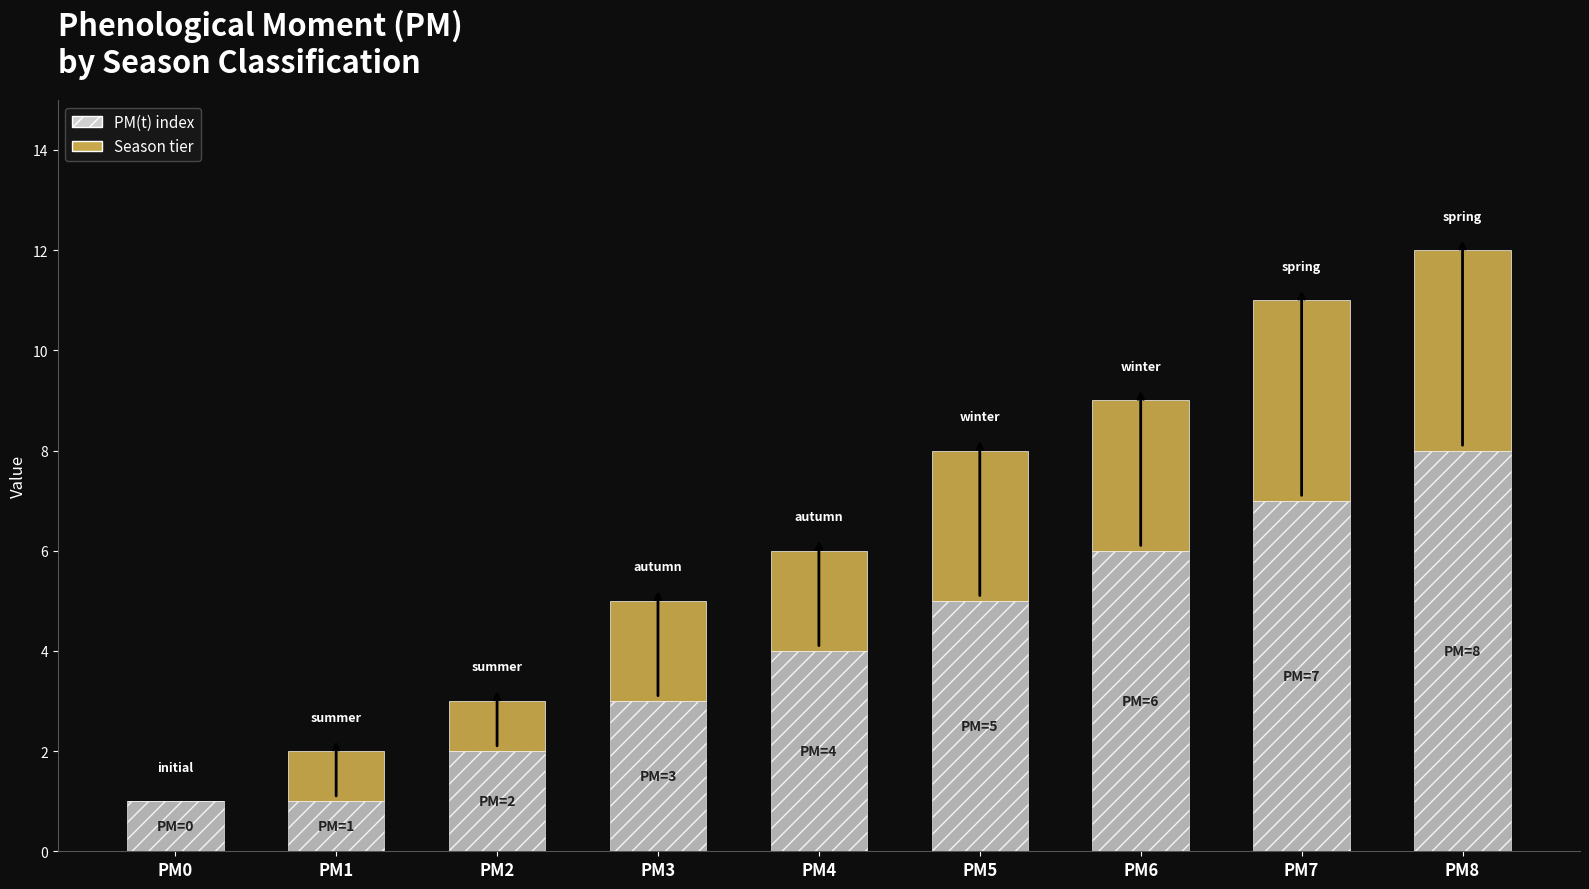

Does the chart contain stacked bars?

Yes